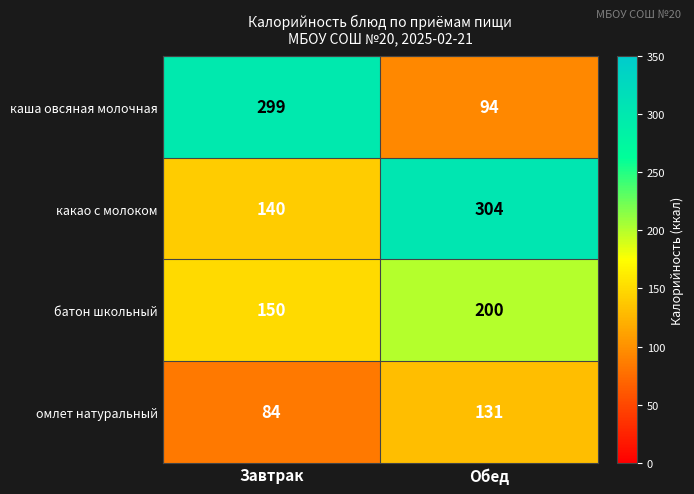

Which category has the highest value in the батон школьный series?

Обед